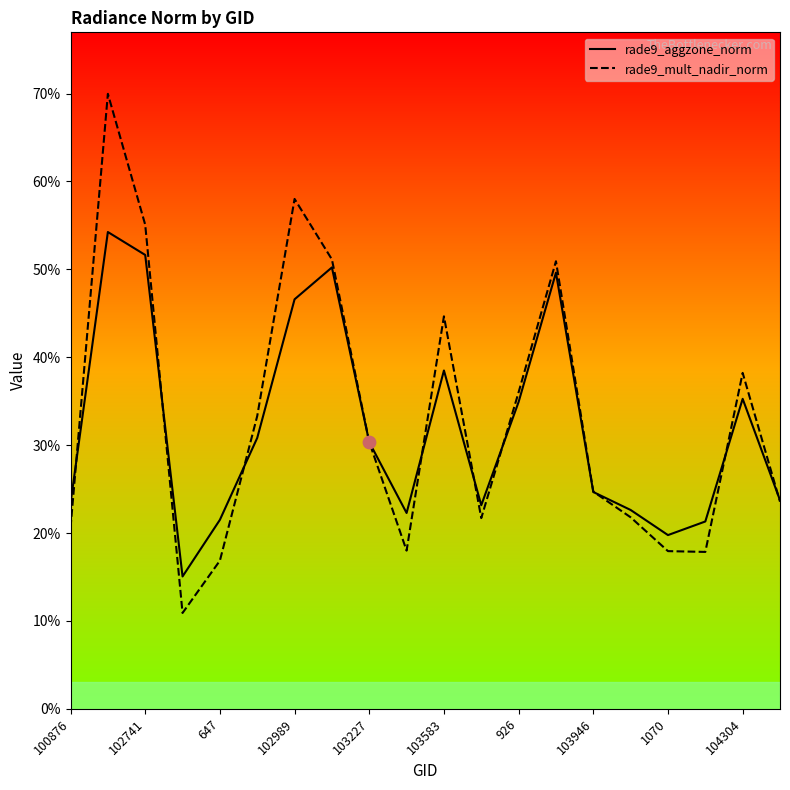

What are all the series names shown in the legend?

rade9_aggzone_norm, rade9_mult_nadir_norm